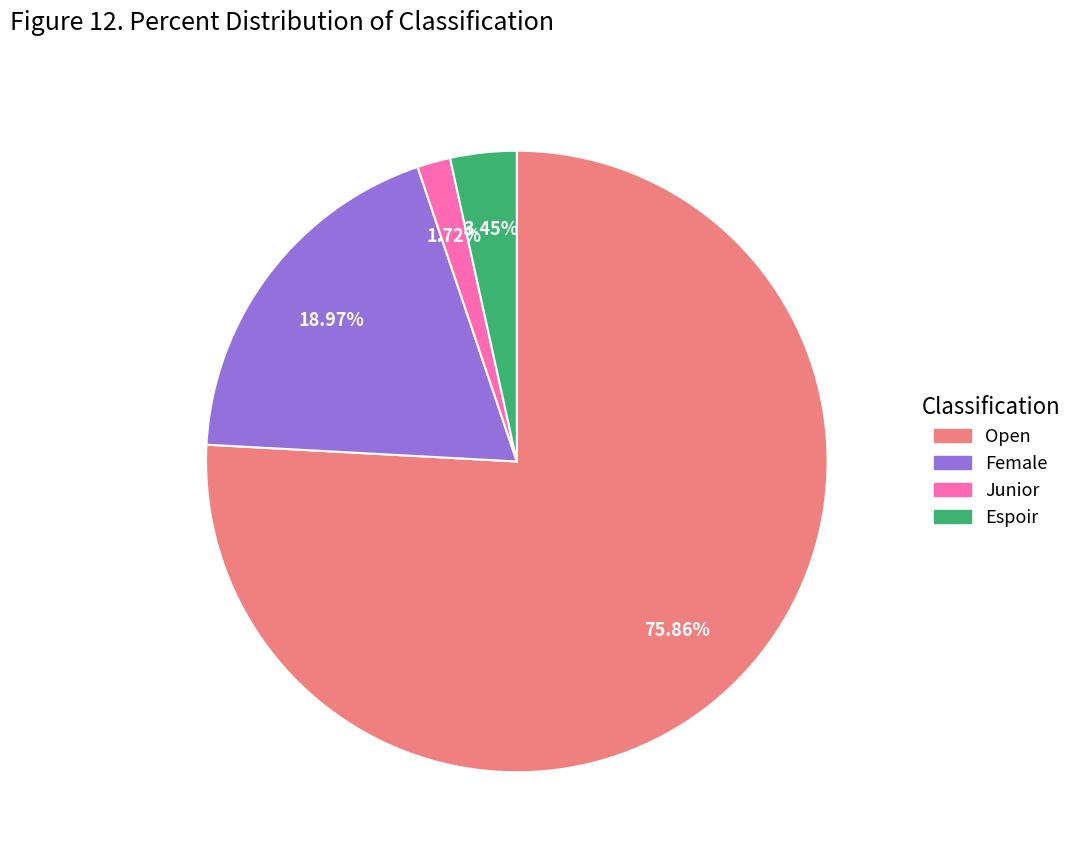

True or false: Female accounts for 10% of the total.

False